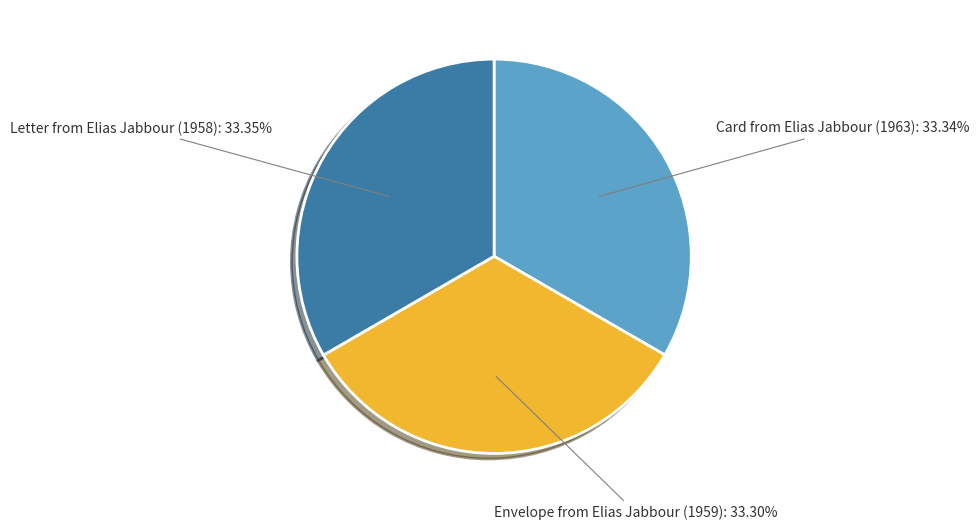

How many slices are in this pie chart?

3